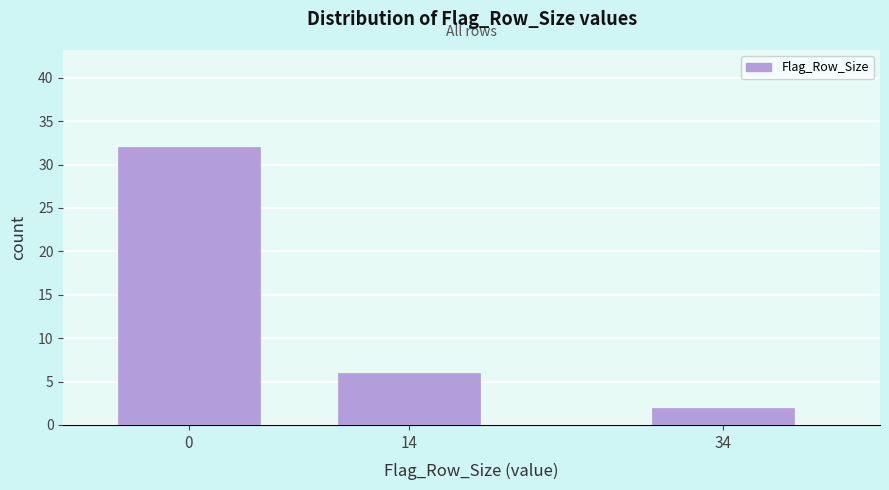

Reading left to right, what are all the values shown in this chart?

0=32	14=6	34=2